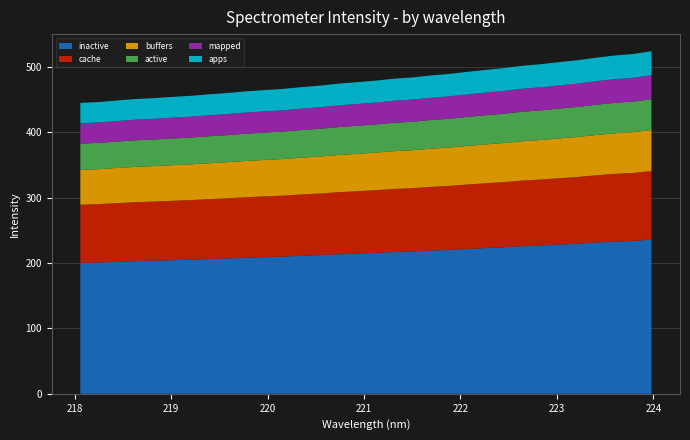

Reading left to right, extract all data points from this chart.

218.0596=445.2	218.2508=446.5	218.442=448.9	218.6332=451.1	218.8244=452.6	219.0156=454.4	219.2067=456.0	219.3979=458.3	219.589=460.4	219.7801=462.8	219.9712=464.8	220.1623=466.6	220.3533=469.3	220.5444=471.6	220.7354=474.6	220.9264=476.9	221.1174=479.2	221.3083=482.2	221.4993=484.1	221.6902=487.1	221.8812=489.4	222.0721=492.7	222.263=495.7	222.4538=498.5	222.6447=502.0	222.8355=504.5	223.0264=507.6	223.2172=510.5	223.408=514.4	223.5987=517.7	223.7895=520.0	223.9802=524.2